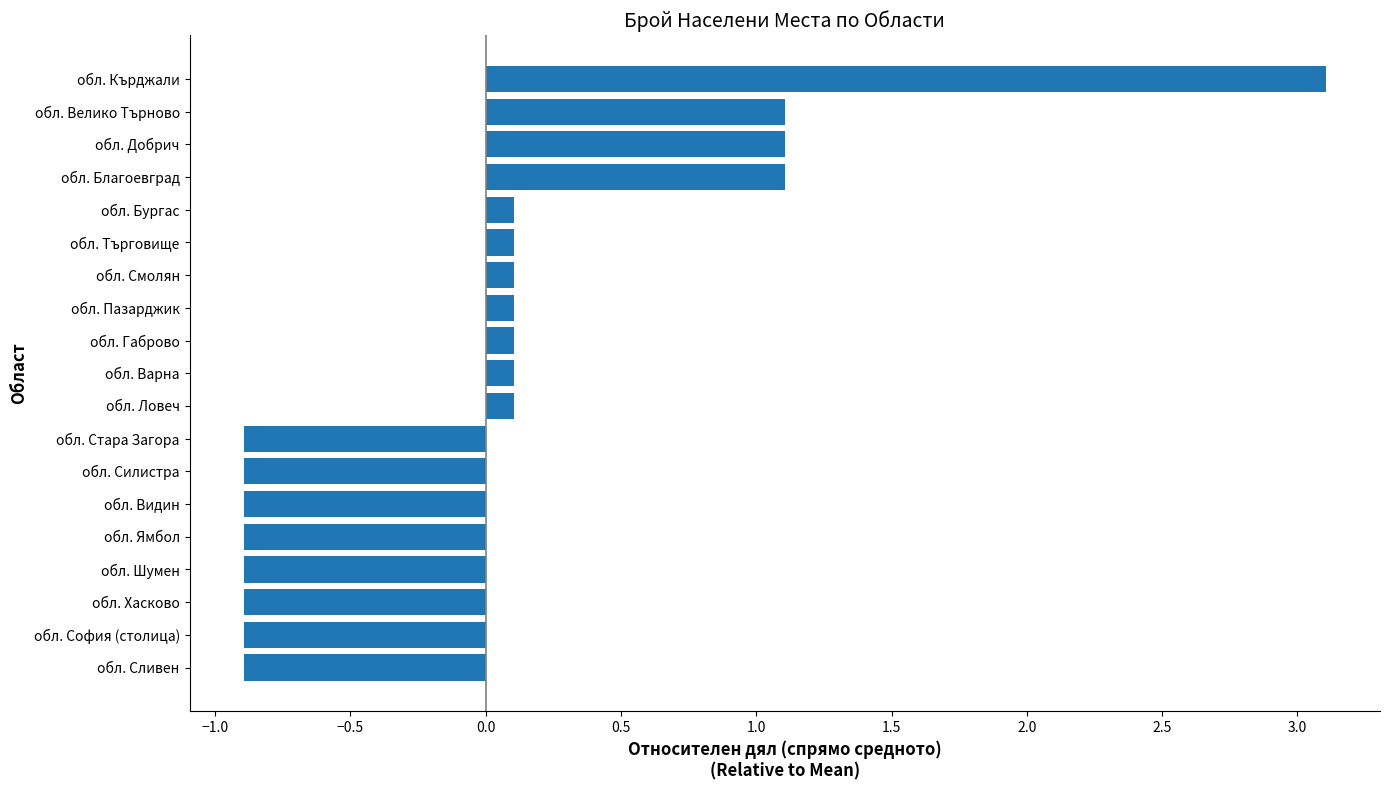

The value at обл. Видин is -0.9. True or false?

True